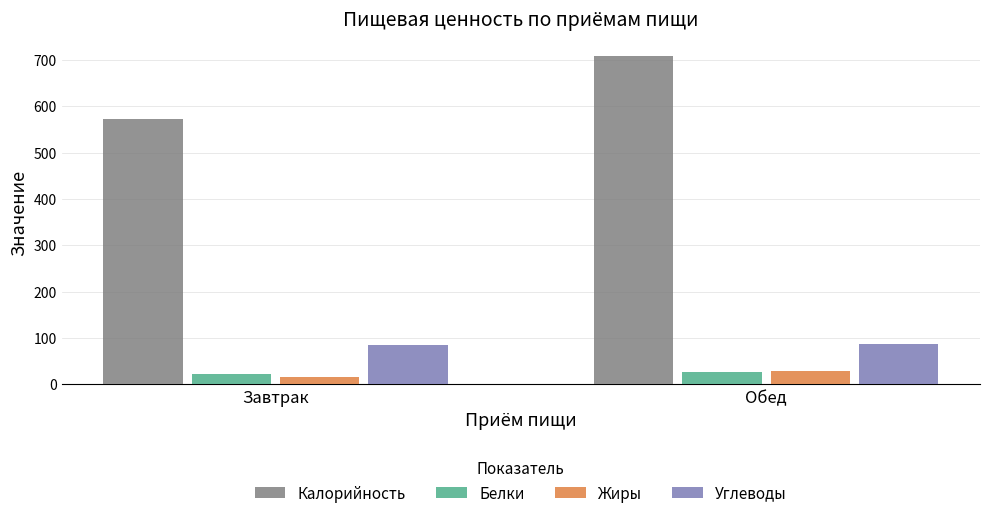

At which category is the sum across all series the highest?

Обед